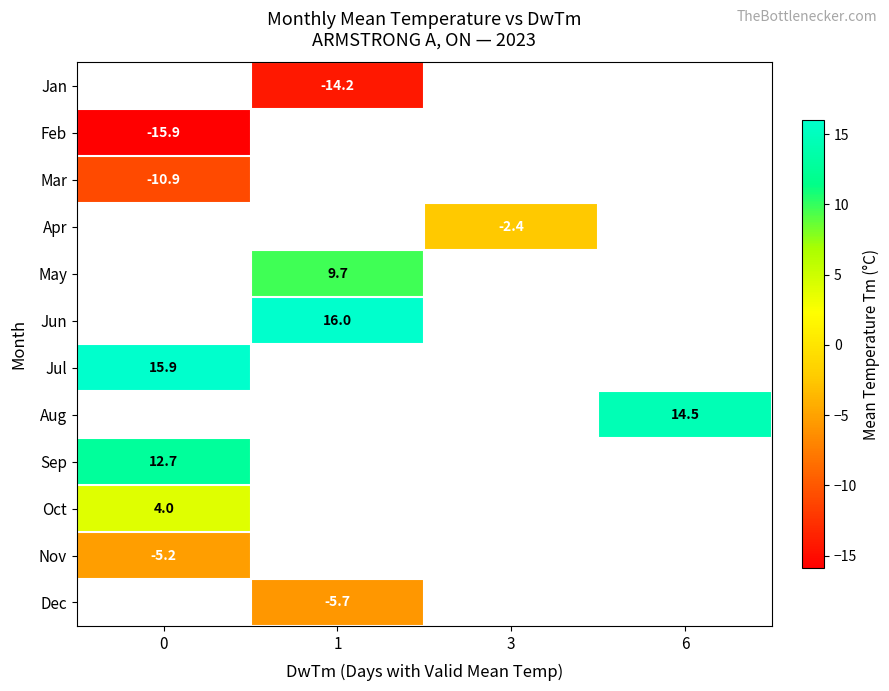

Which series has the largest range (max minus min)?

row_1